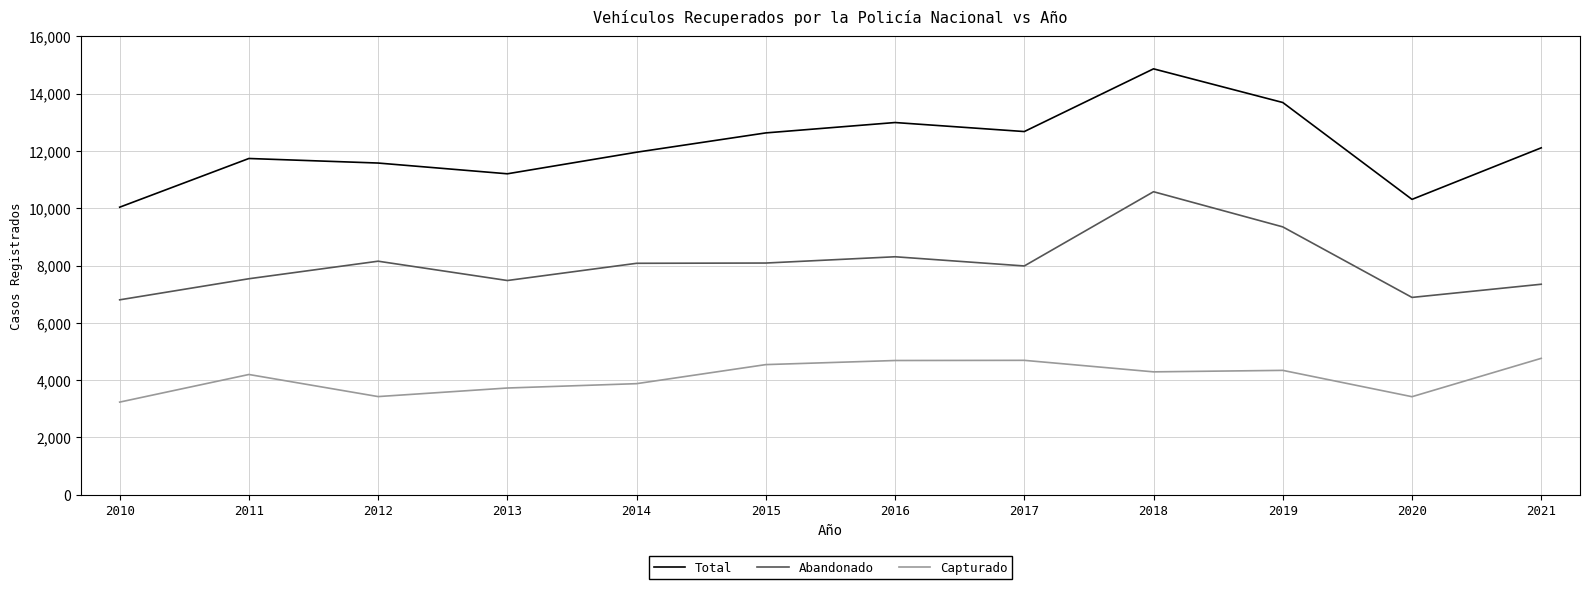

What is the spread (max minus min) of values at 2013?

7477